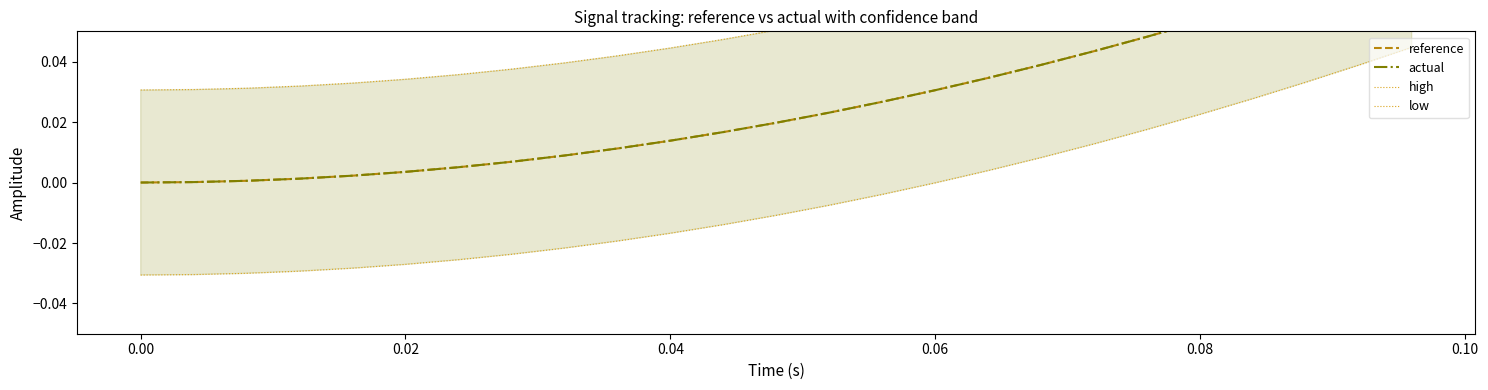

Which series has the widest spread of values?

high